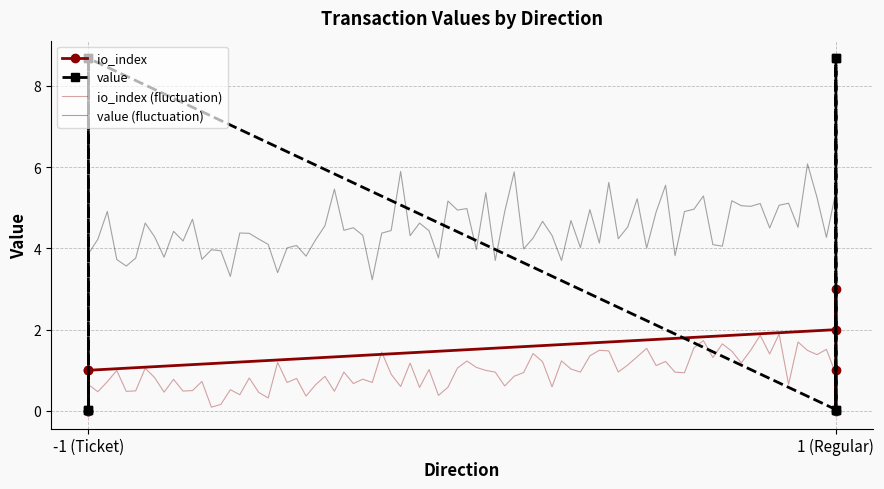

True or false: io_index (fluctuation) and value (fluctuation) intersect in this chart.

False